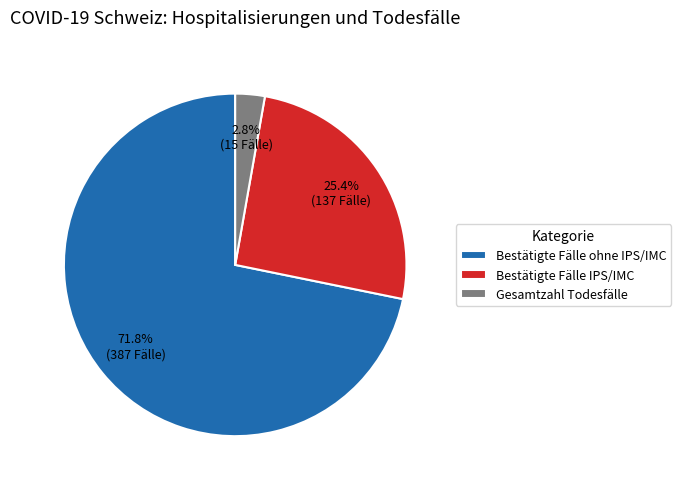

Count the number of slices in the pie.

3